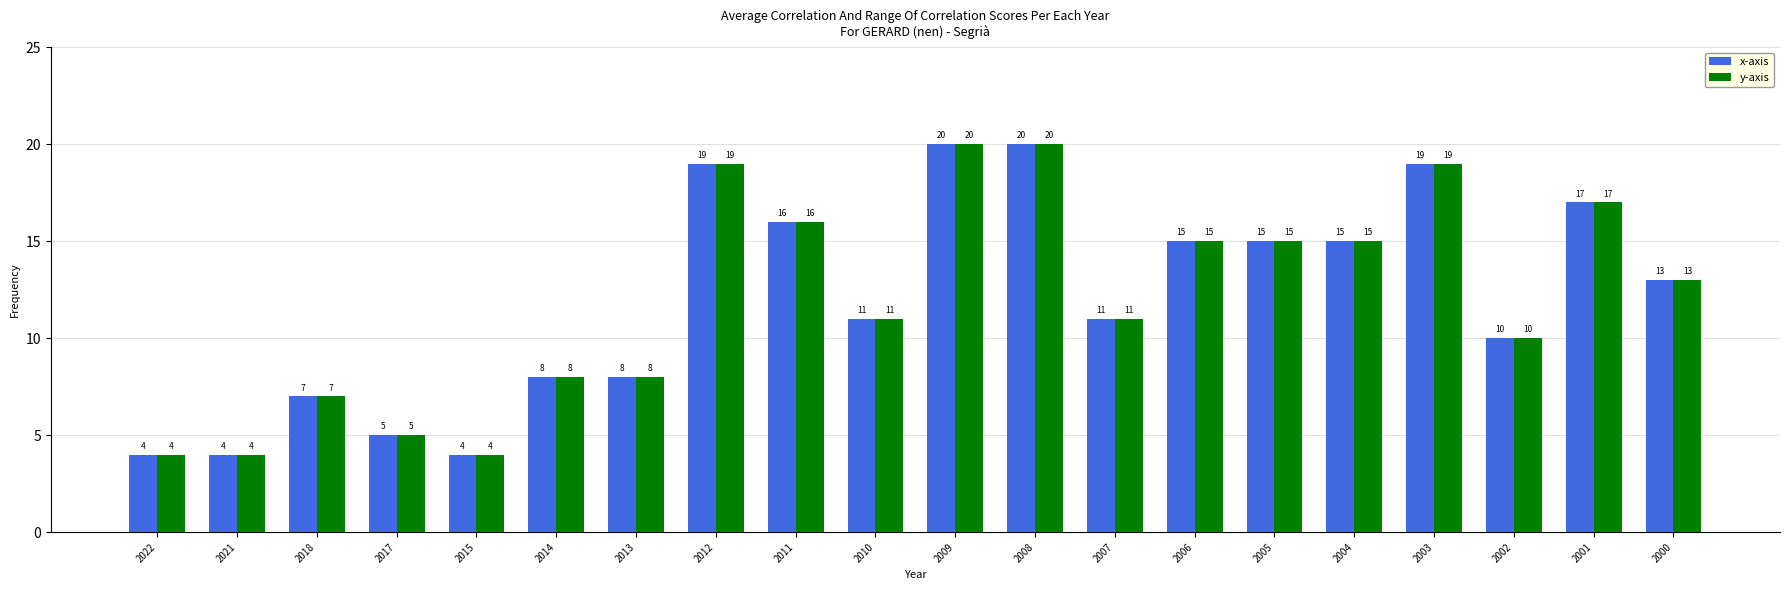

What is the total value across all series at 2003?

38